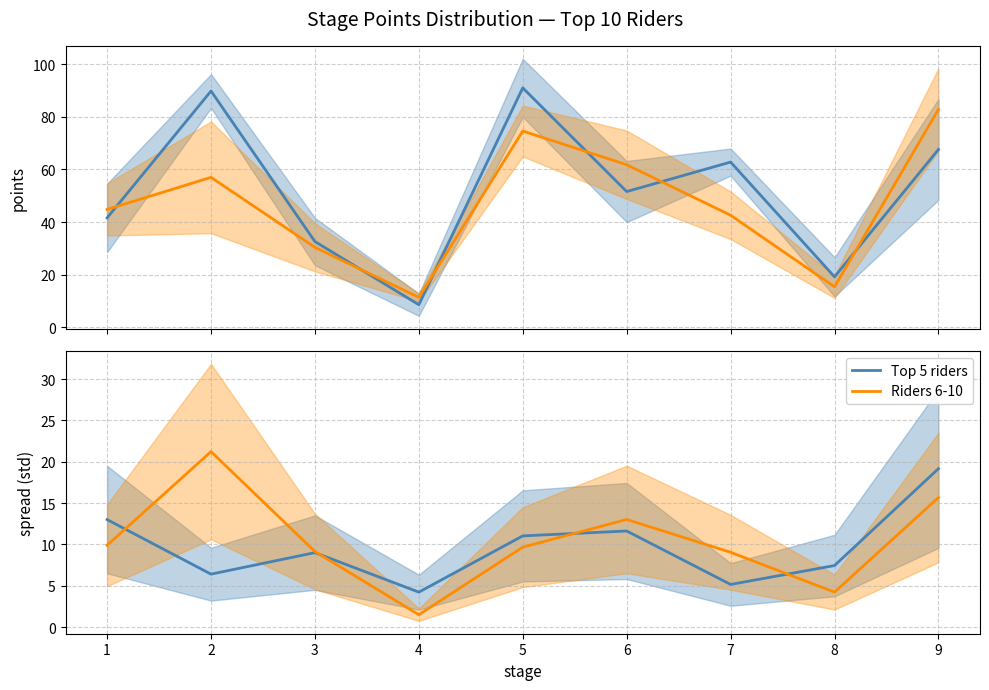

What is the approximate value of Riders 6-10 at 6?

13.0